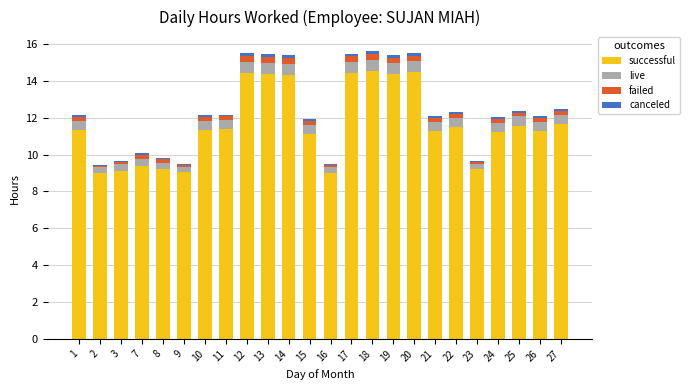

What is the minimum value for successful?

9.0